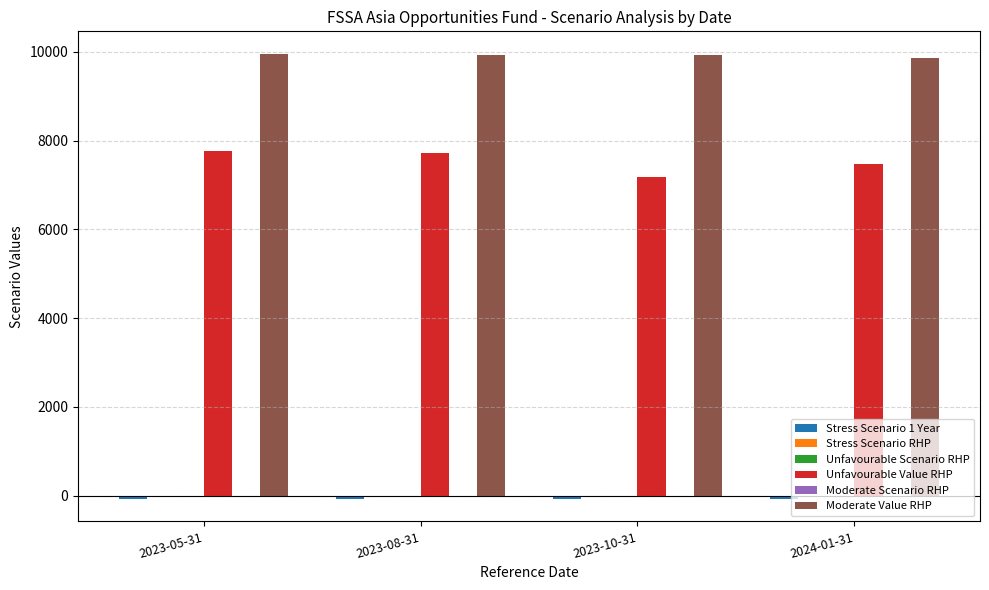

What is the highest value of the Moderate Value RHP series?

9960.0